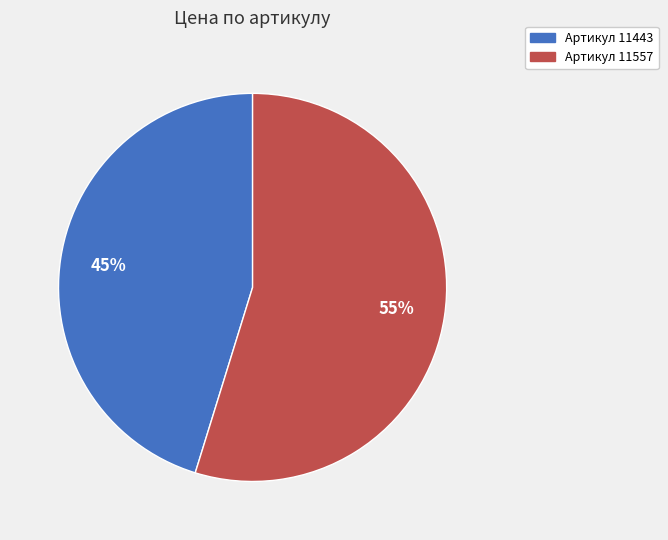

Is there a majority slice in this chart?

Yes